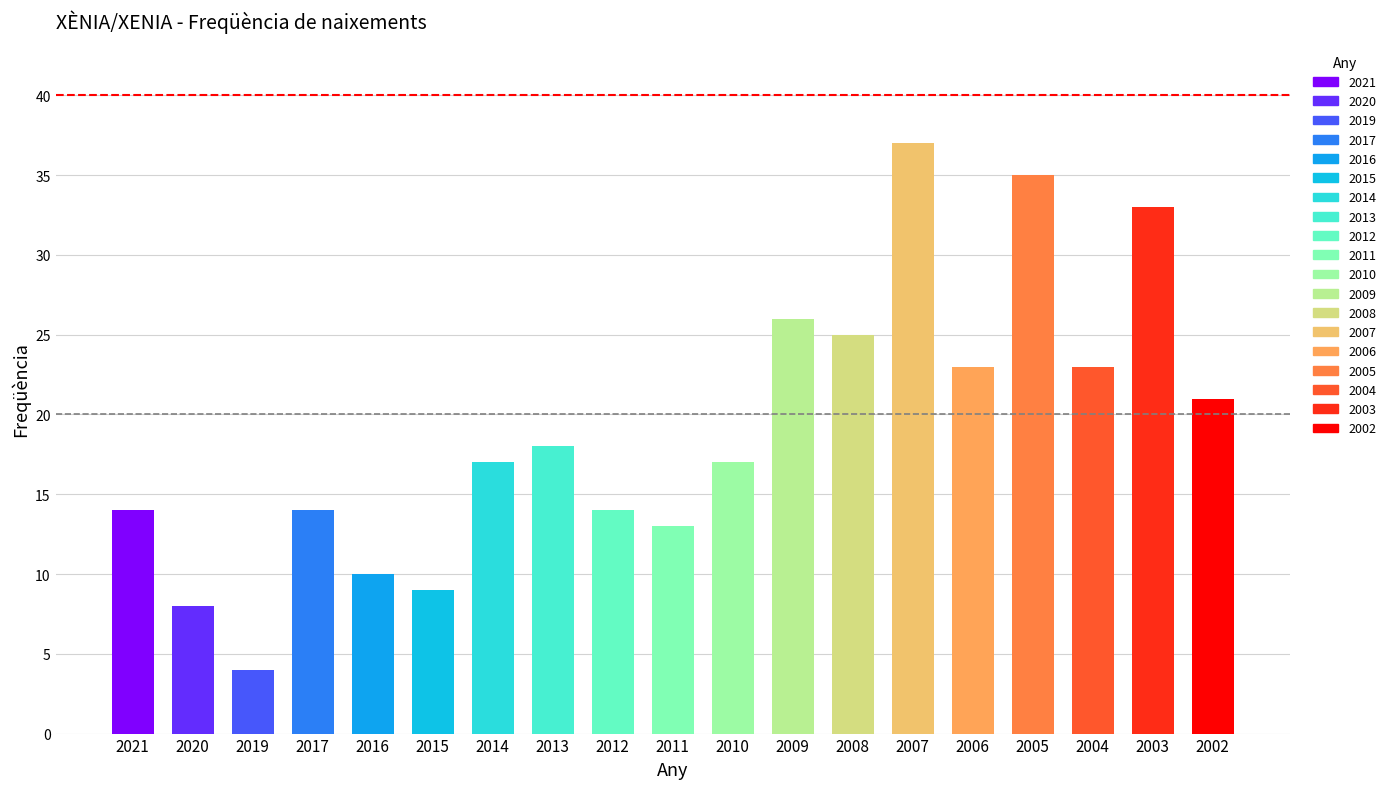

List the labels in order of value, largest first.

2007, 2005, 2003, 2009, 2008, 2006, 2004, 2002, 2013, 2014, 2010, 2021, 2017, 2012, 2011, 2016, 2015, 2020, 2019